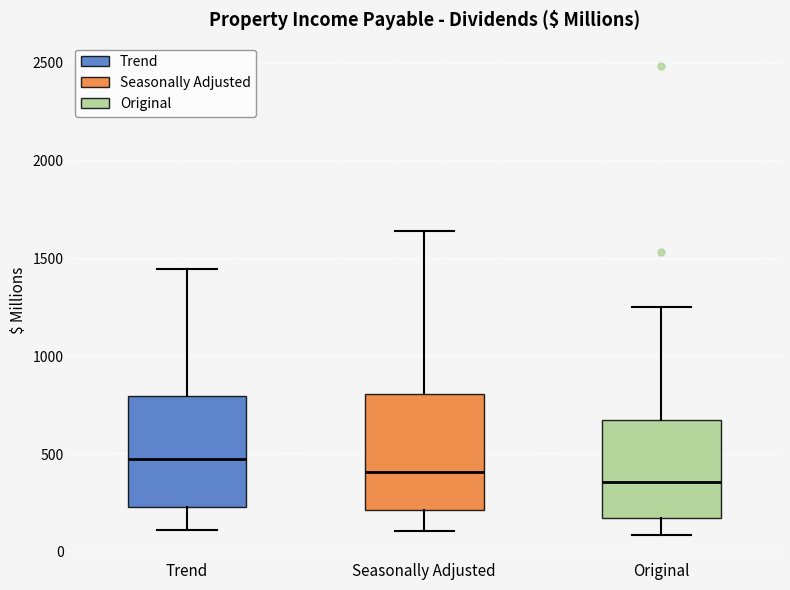

Which box has the lowest median line?

Original